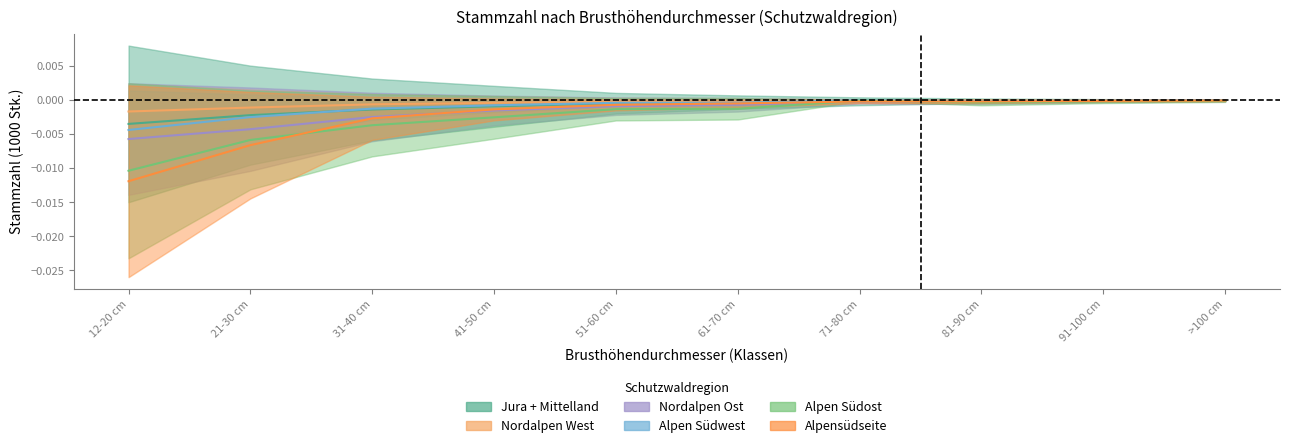

True or false: Alpensüdseite and Alpen Südwest cross at least once.

False